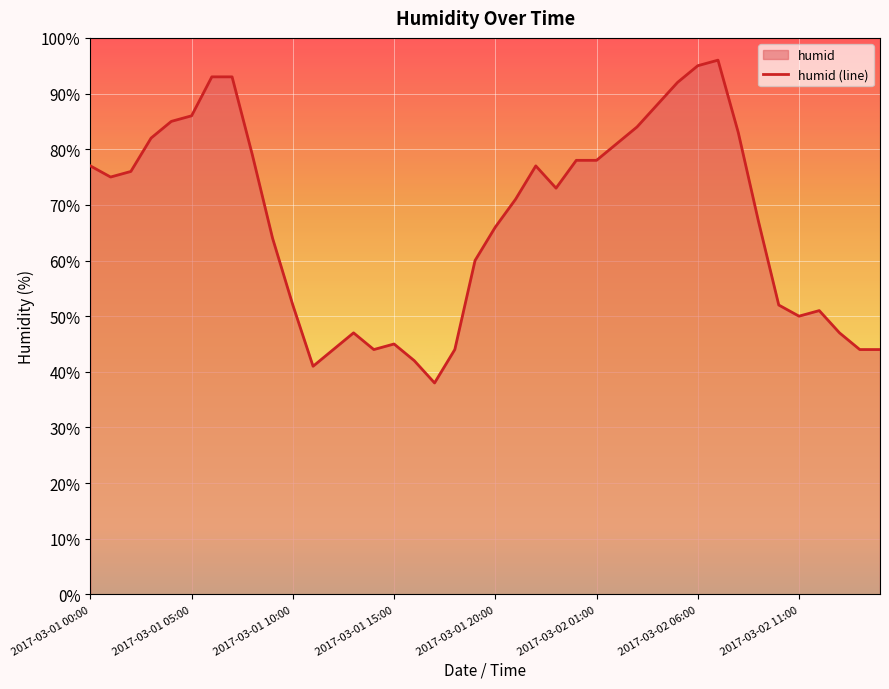

The chart shows a value of 66 at 2017-03-01 20:00. True or false?

True